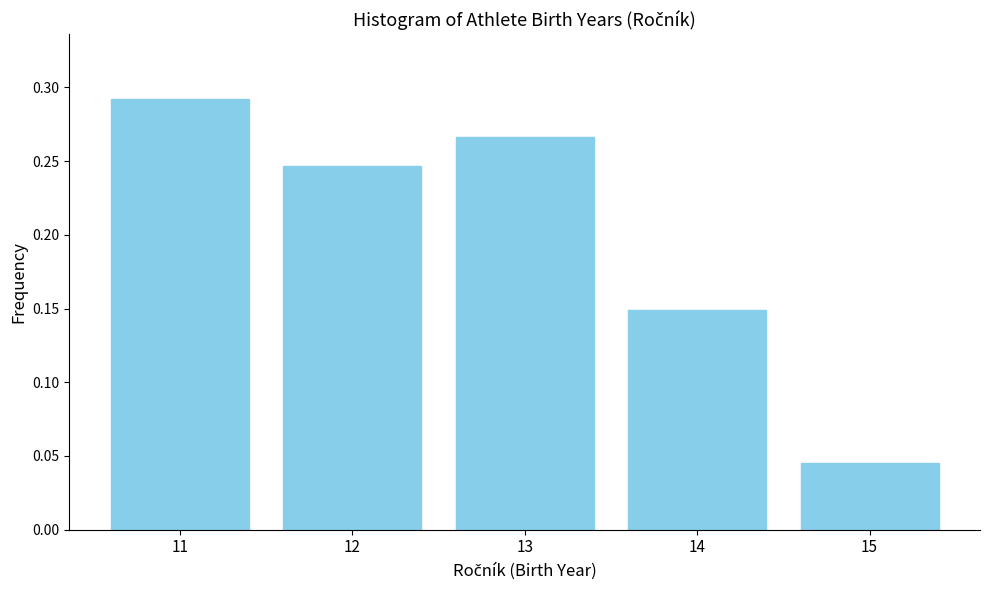

How many values are between 0 and 1?

5